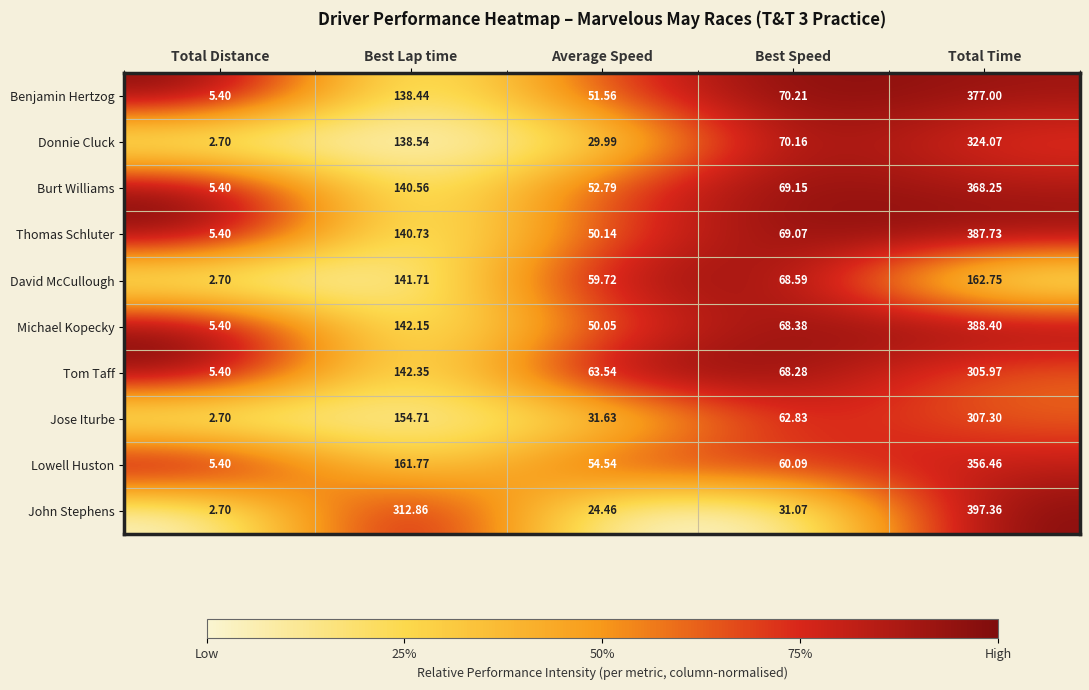

How many categories are shown in the chart?

5